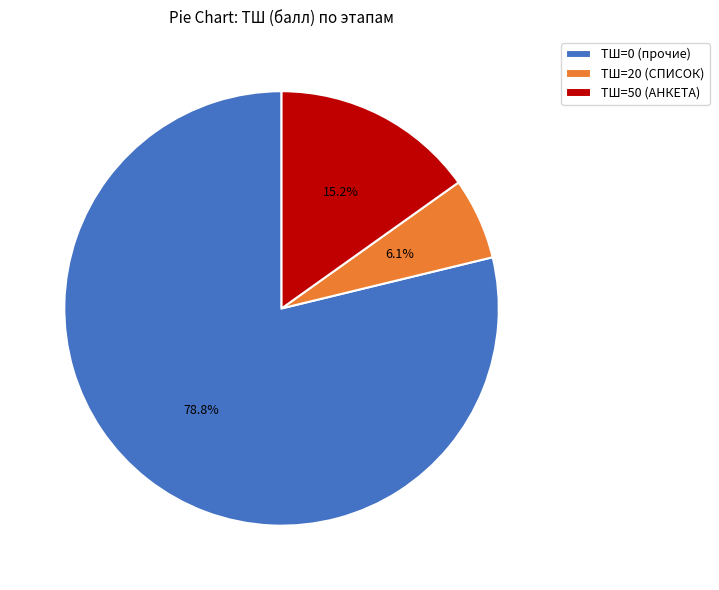

How many segments does this pie chart have?

3